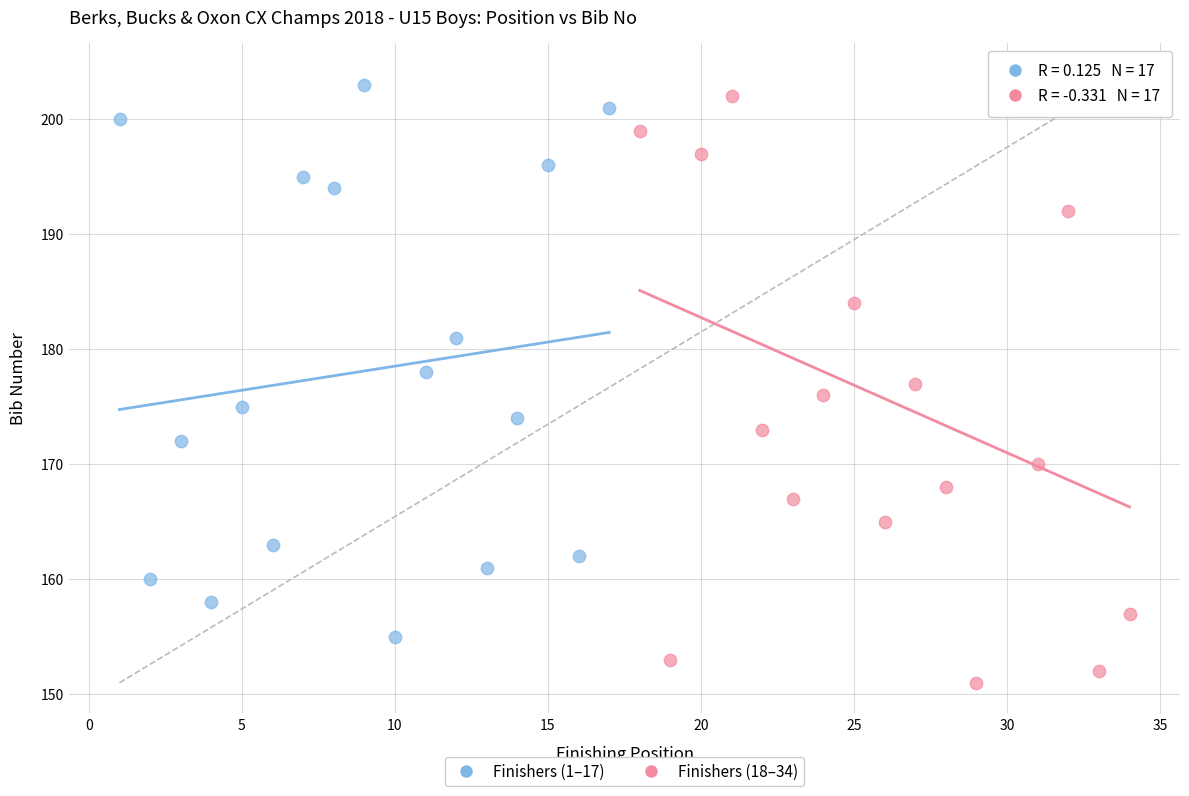

Which series contains the lowest Y value?

Finishers (18–34)